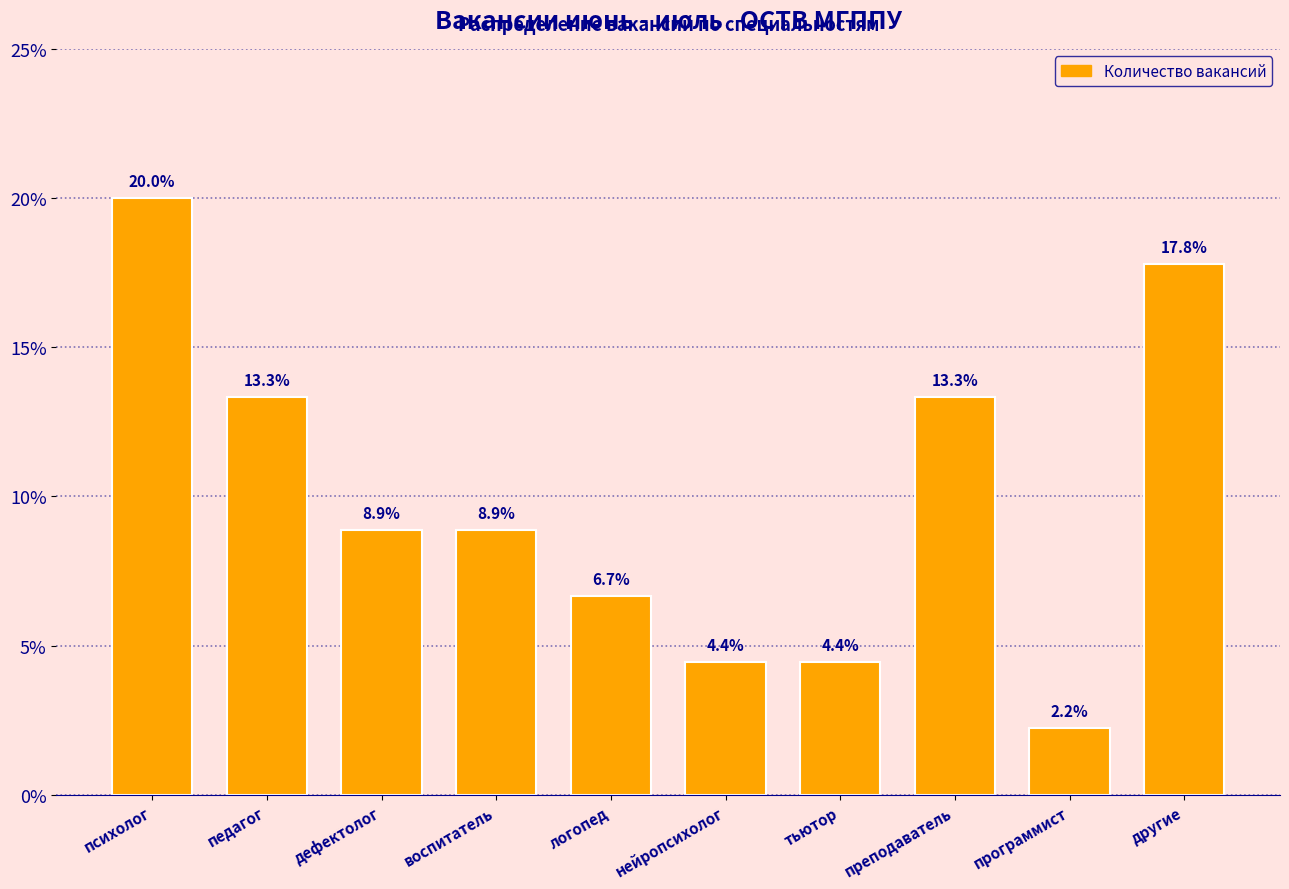

Reading left to right, what are all the values shown in this chart?

20.0	13.3	8.9	8.9	6.7	4.4	4.4	13.3	2.2	17.8